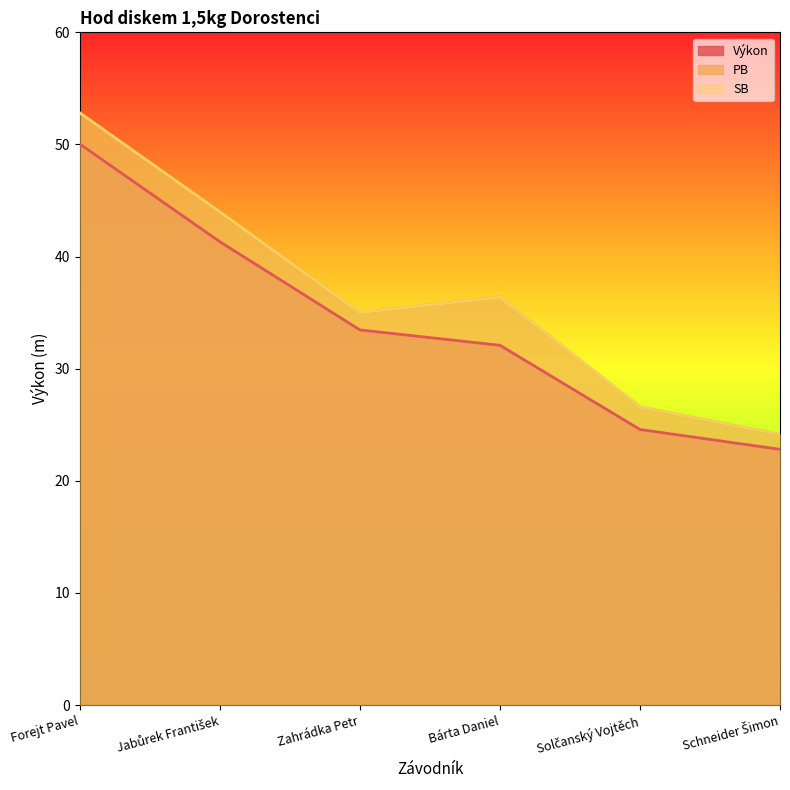

Reading left to right, extract all data points from this chart.

Výkon: Forejt Pavel=50.0	Jabůrek František=41.3	Zahrádka Petr=33.5	Bárta Daniel=32.1	Solčanský Vojtěch=24.6	Schneider Šimon=22.8
PB: Forejt Pavel=52.8	Jabůrek František=44.0	Zahrádka Petr=35.0	Bárta Daniel=36.4	Solčanský Vojtěch=26.6	Schneider Šimon=24.1
SB: Forejt Pavel=52.8	Jabůrek František=44.0	Zahrádka Petr=35.0	Bárta Daniel=36.4	Solčanský Vojtěch=26.6	Schneider Šimon=24.1